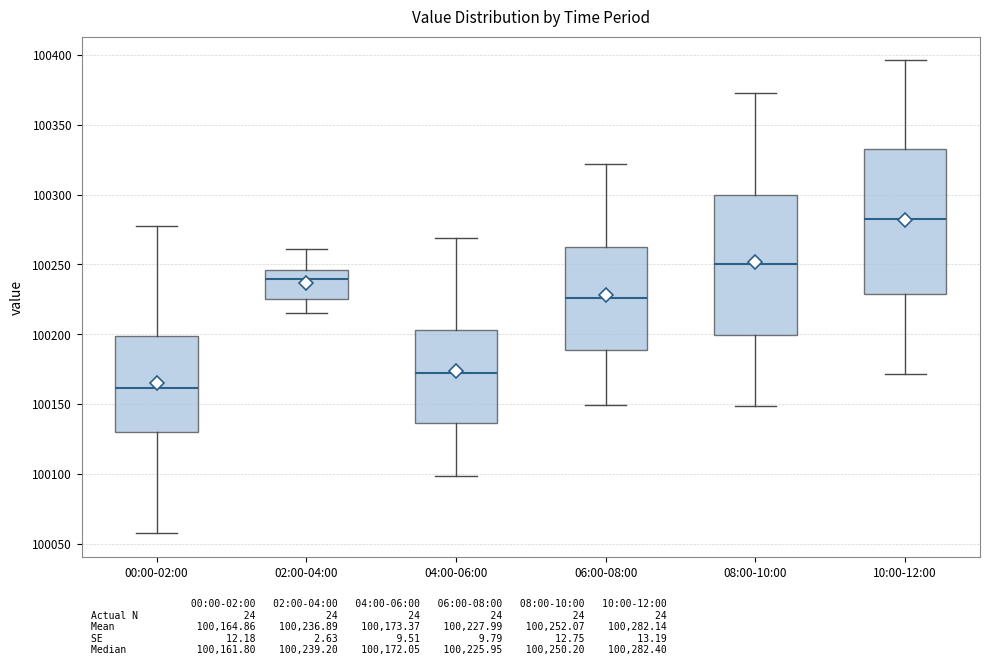

Reading left to right, transcribe this box plot: for each box, give where its median line is, the range the box spans, and where its two whiskers end, as read against the y-axis. The values are not printed on the chart, so give them approximately, as read against the axis.

00:00-02:00: median 100160, box 100130 to 100200, whiskers 100055 to 100275
02:00-04:00: median 100240, box 100225 to 100245, whiskers 100215 to 100260
04:00-06:00: median 100170, box 100135 to 100205, whiskers 100100 to 100270
06:00-08:00: median 100225, box 100190 to 100265, whiskers 100150 to 100320
08:00-10:00: median 100250, box 100200 to 100300, whiskers 100150 to 100375
10:00-12:00: median 100280, box 100230 to 100335, whiskers 100170 to 100395